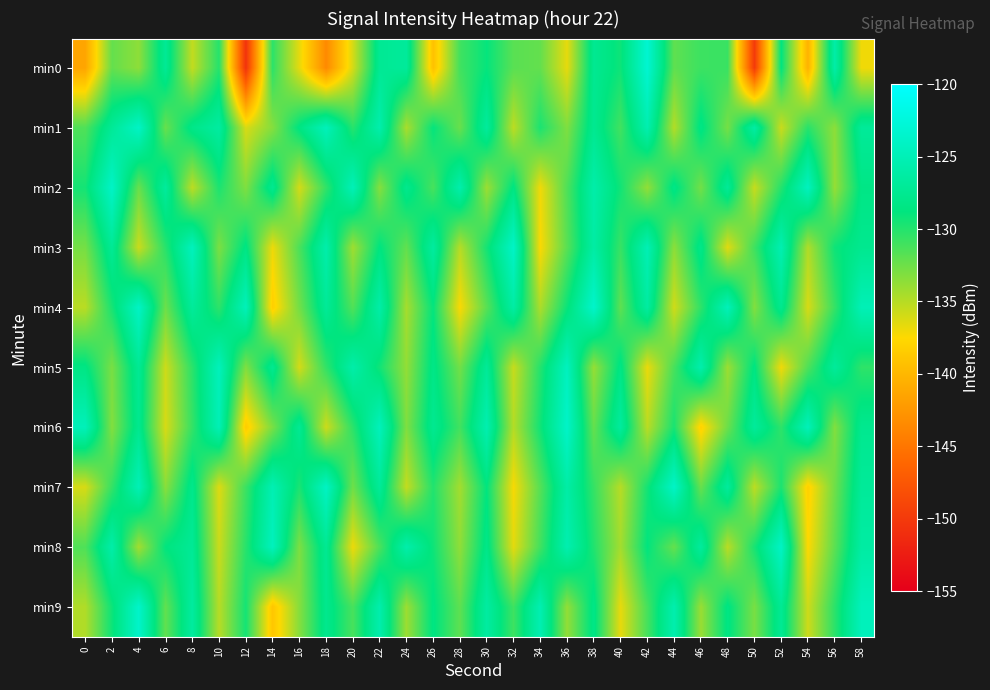

Which has a higher value, 8 or 32?

32